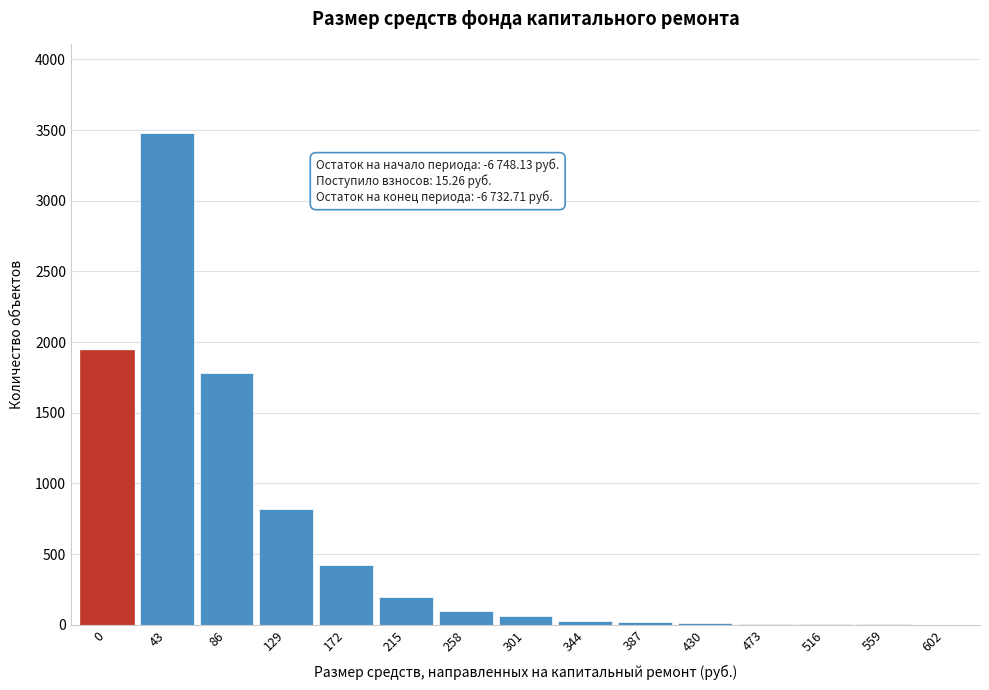

The chart shows a value of 2 at 602. True or false?

True